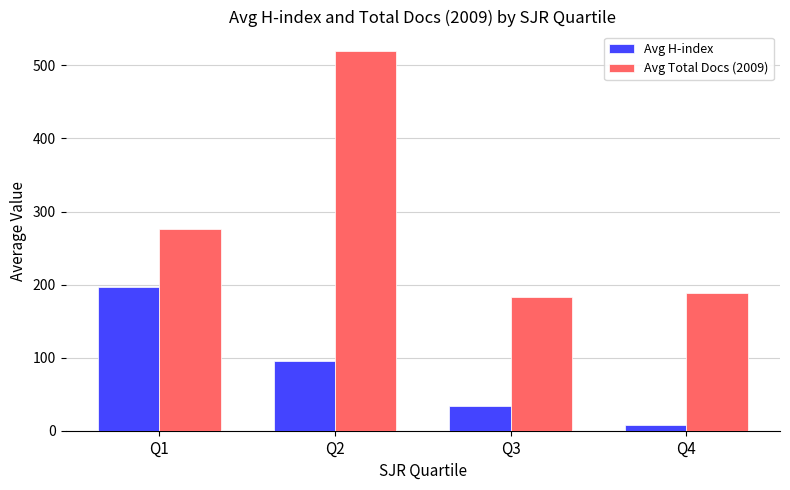

Are the bars grouped side by side (vs. stacked)?

Yes